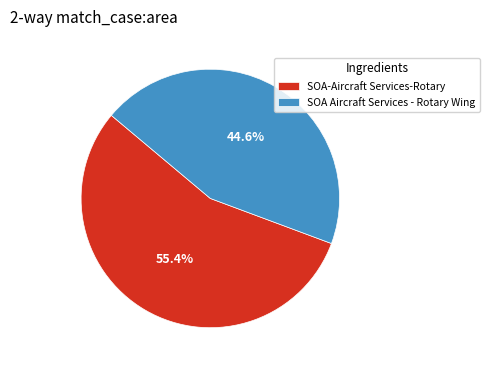

Is there any slice that represents more than half of the pie?

Yes